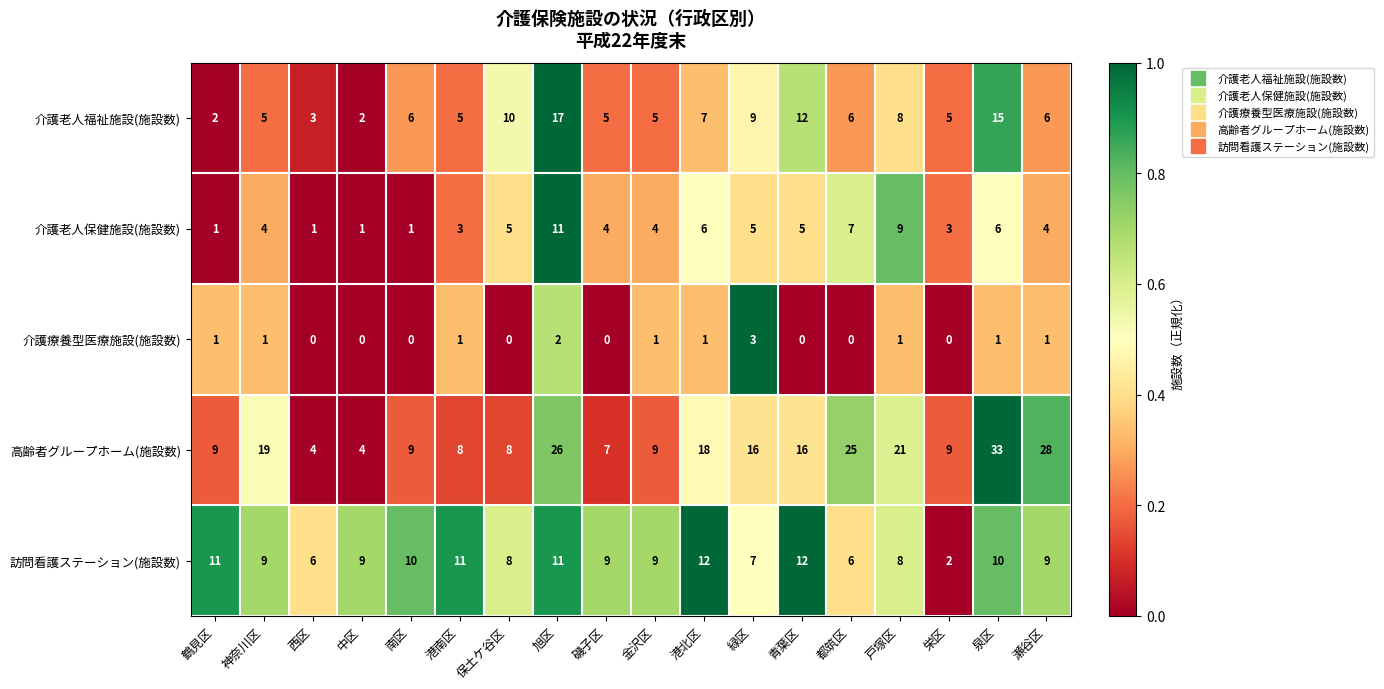

At how many categories does at least one series exceed 0?

18